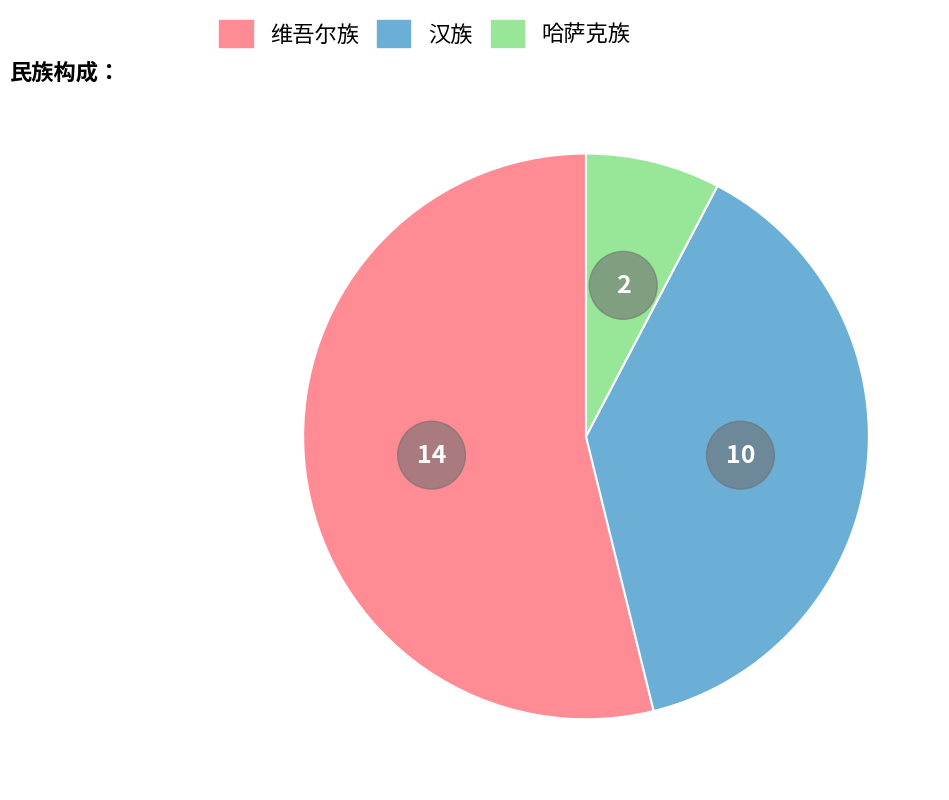

The 哈萨克族 slice represents 1% of the pie. True or false?

False